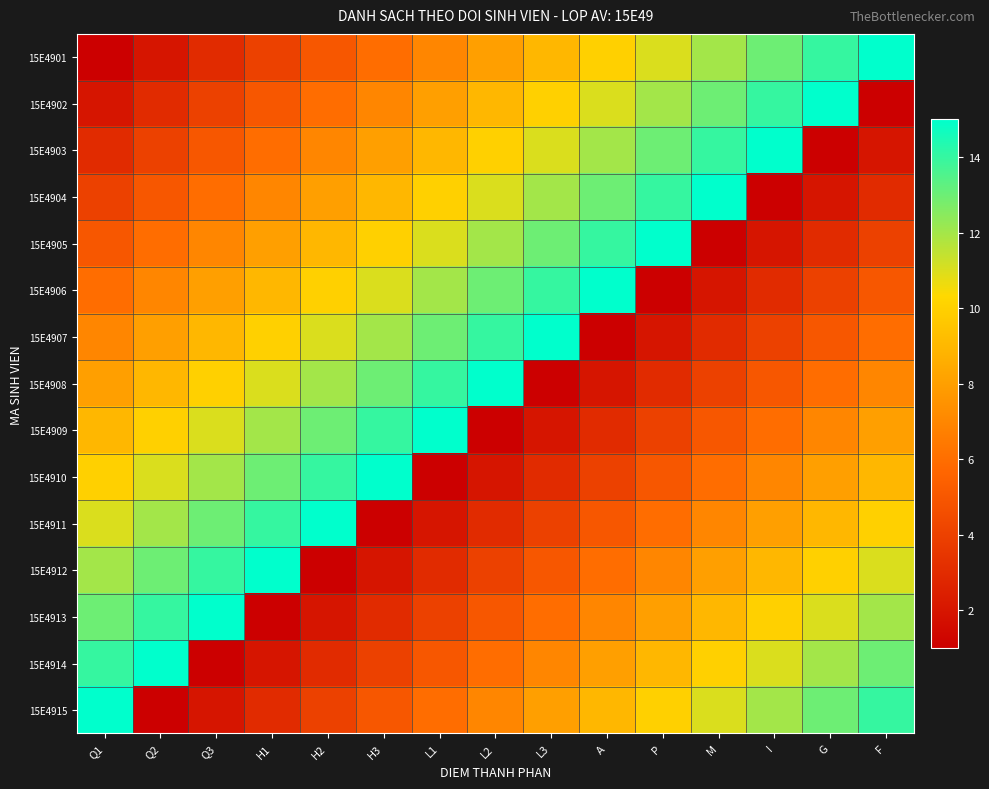

Between Q2 and P, which is larger?

P